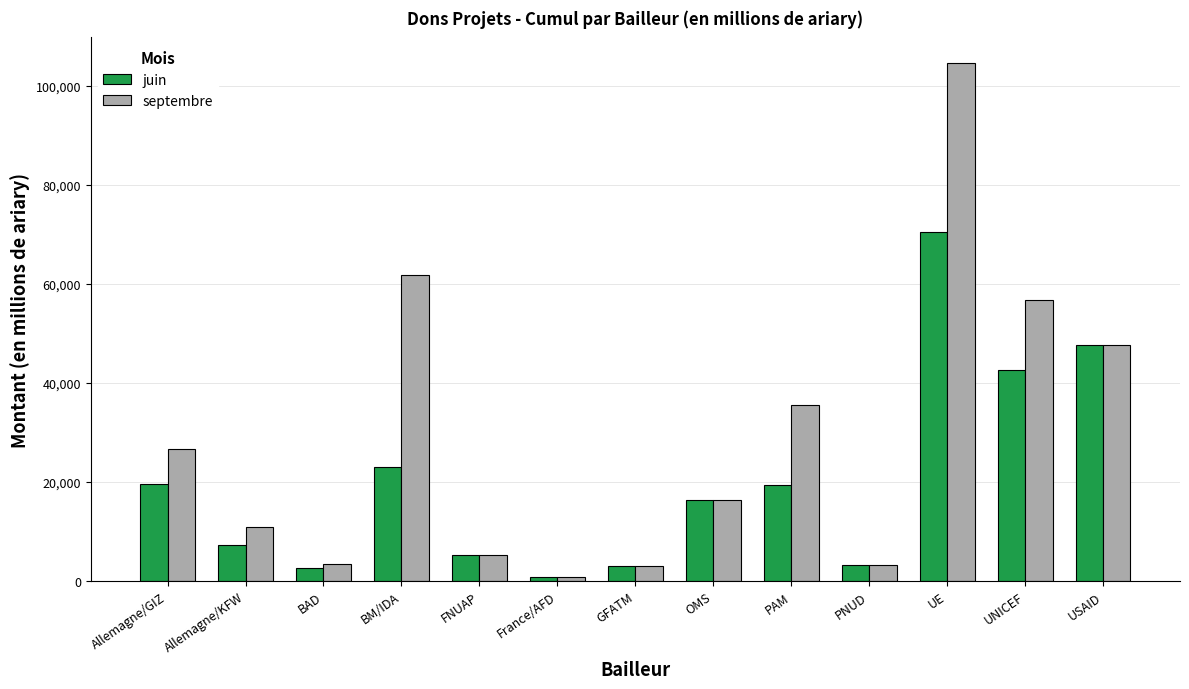

What is the spread (max minus min) of values at UE?

33994.9